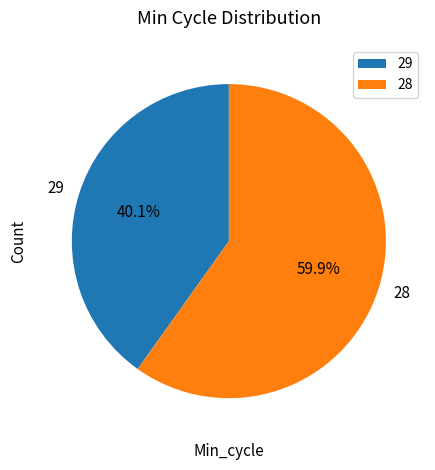

What is the ratio of the value at 28 to the value at 29?

1.5